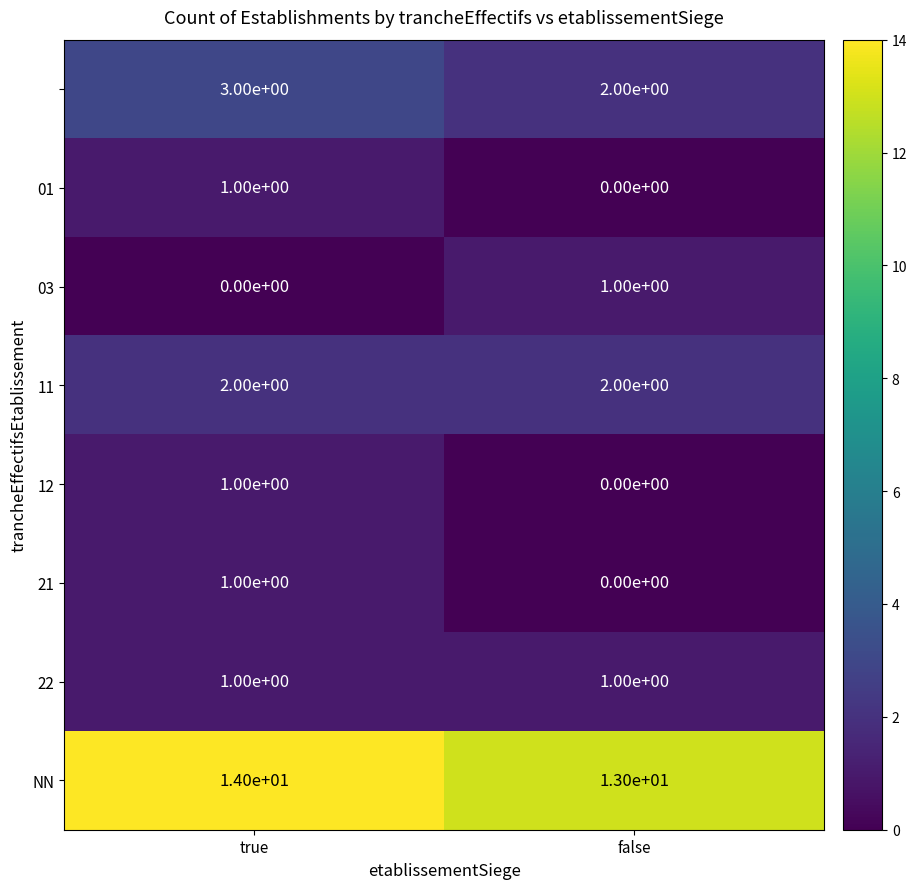

At which category does the chart reach its peak across all series?

true